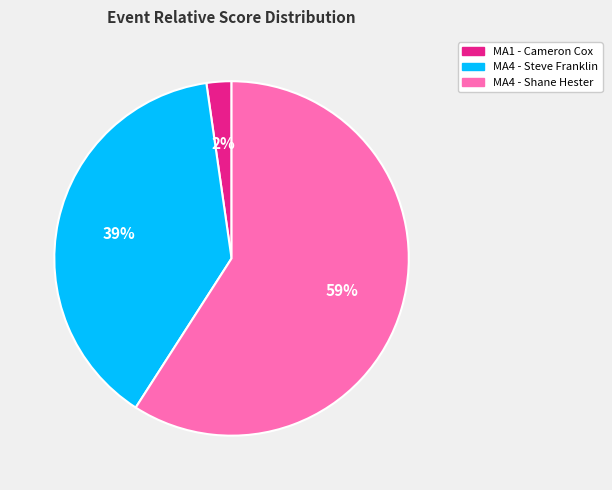

How many slices are in this pie chart?

3